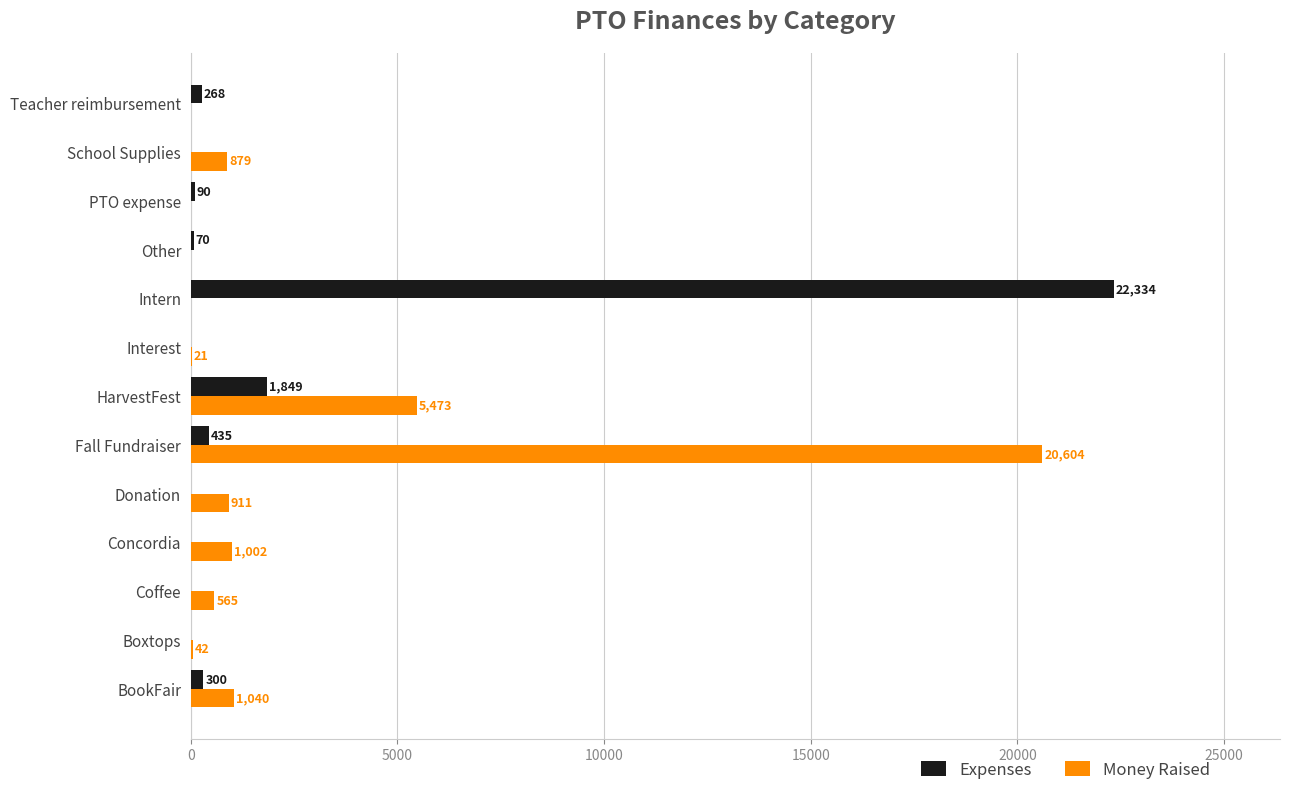

At which label does Money Raised reach its peak?

Fall Fundraiser